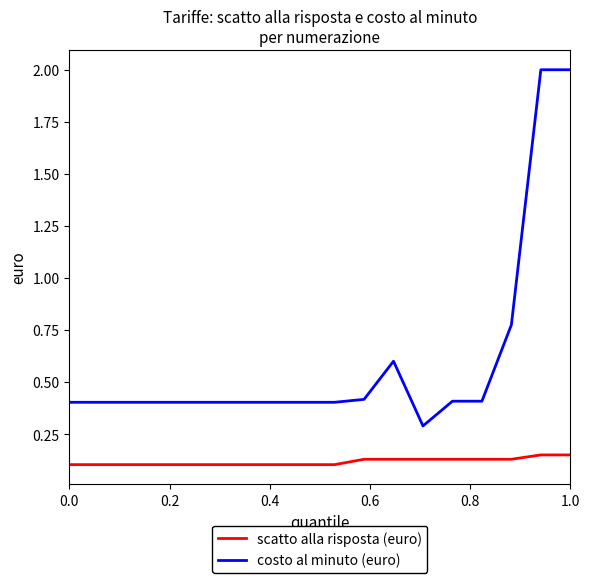

How many scatto alla risposta (euro) values are between 0 and 1?

18